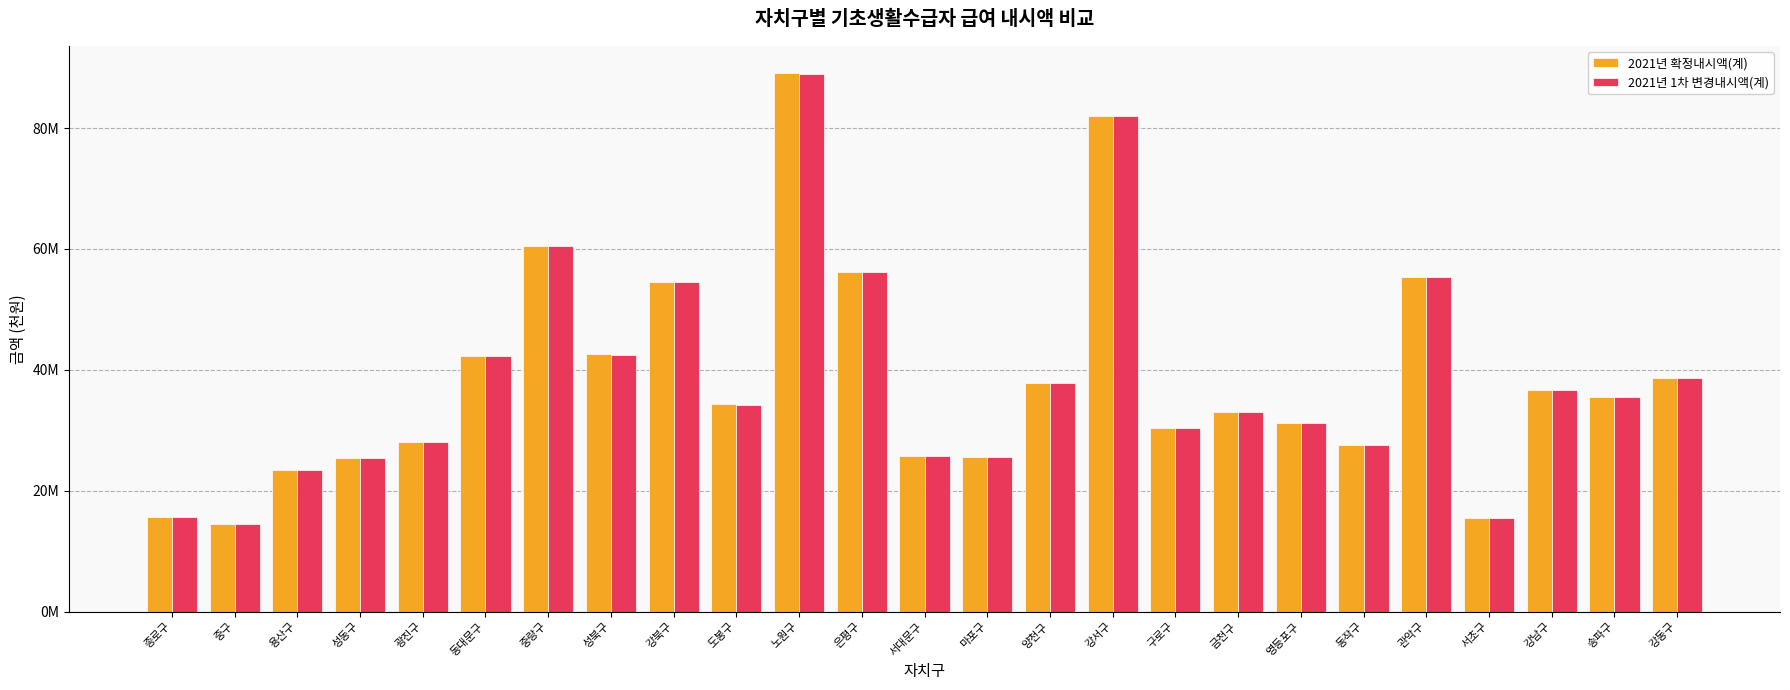

What are all the series names shown in the legend?

2021년 확정내시액(계), 2021년 1차 변경내시액(계)